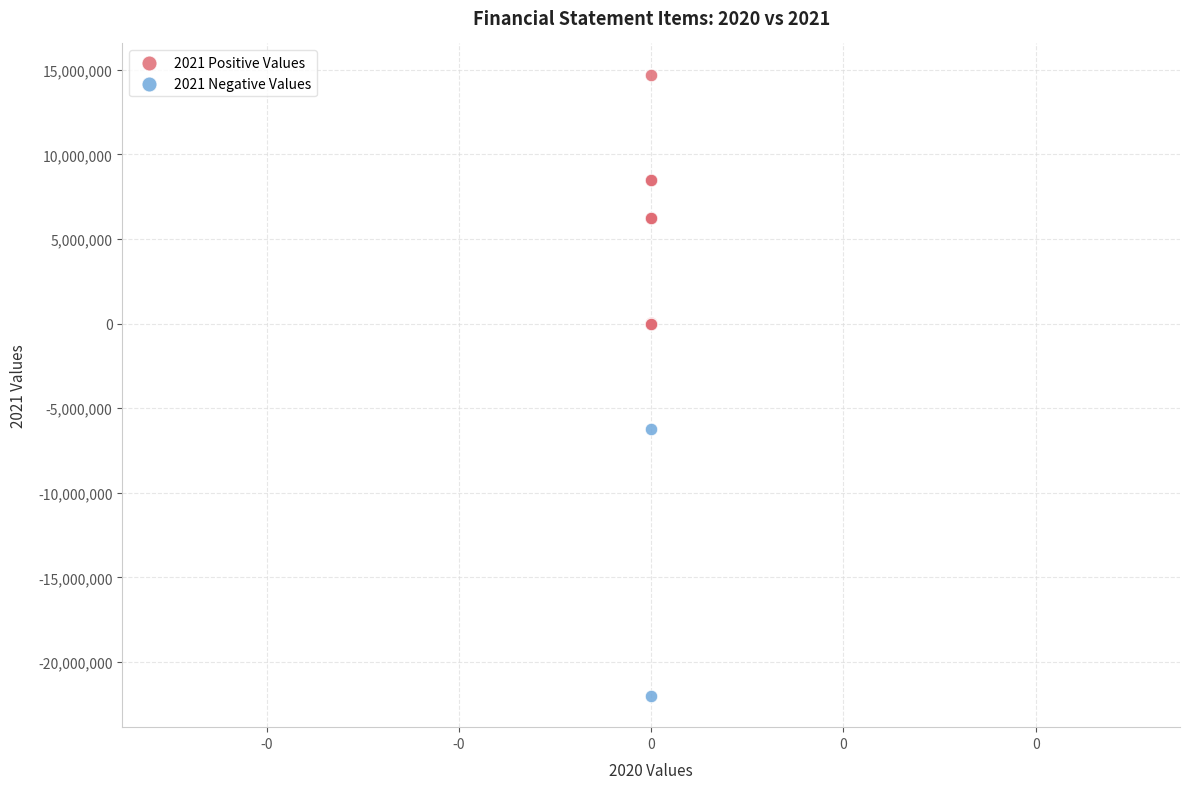

What are all the series names shown in the legend?

2021 Positive Values, 2021 Negative Values